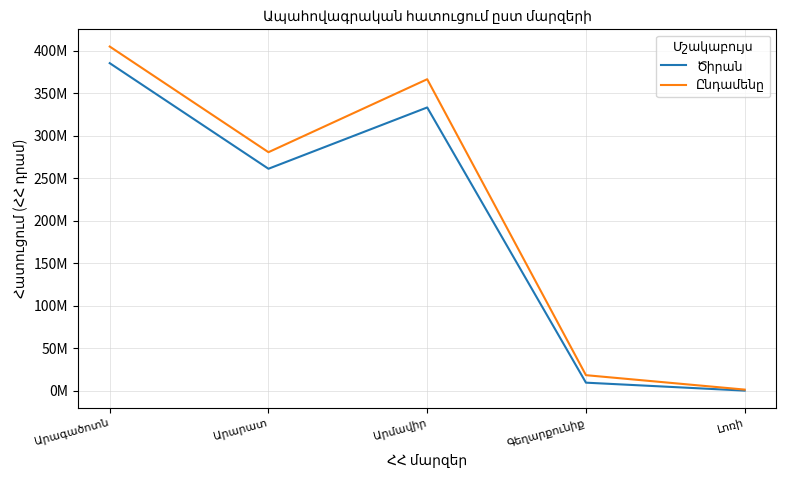

Does the chart display data point markers on the line(s)?

No